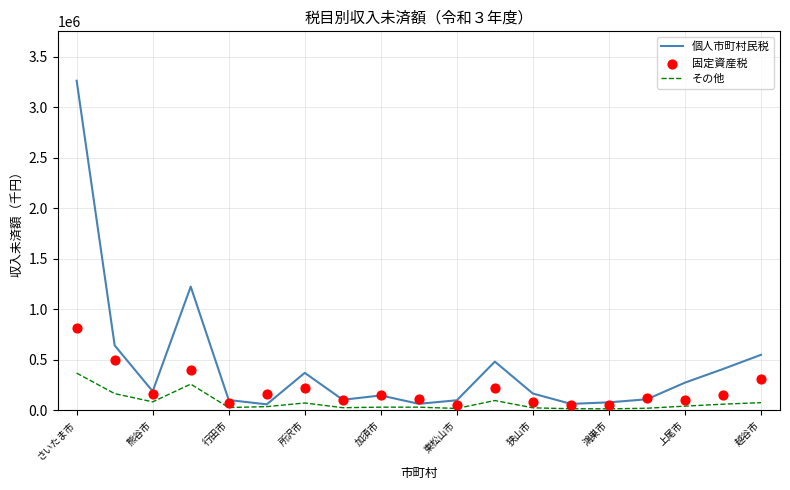

Which series contains the highest Y value?

個人市町村民税